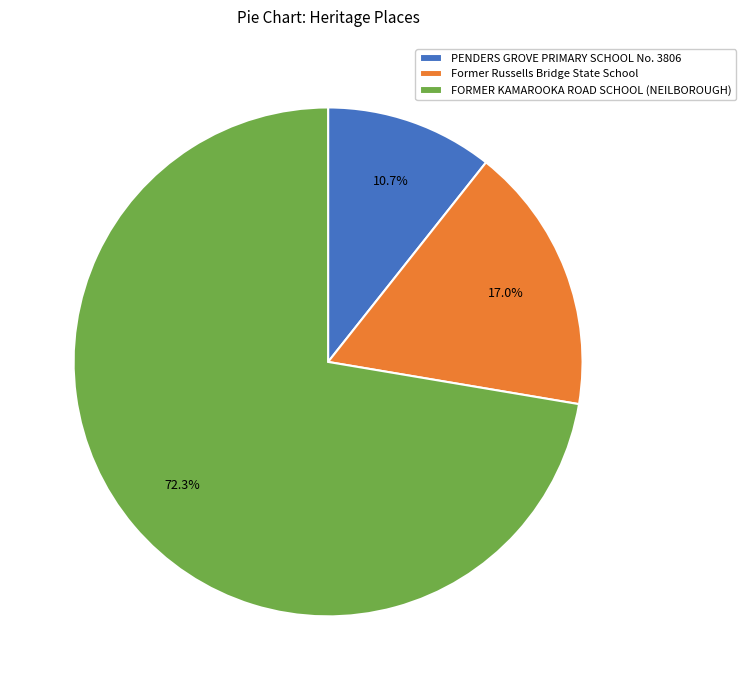

To the nearest percent, what portion does PENDERS GROVE PRIMARY SCHOOL No. 3806 represent?

11%